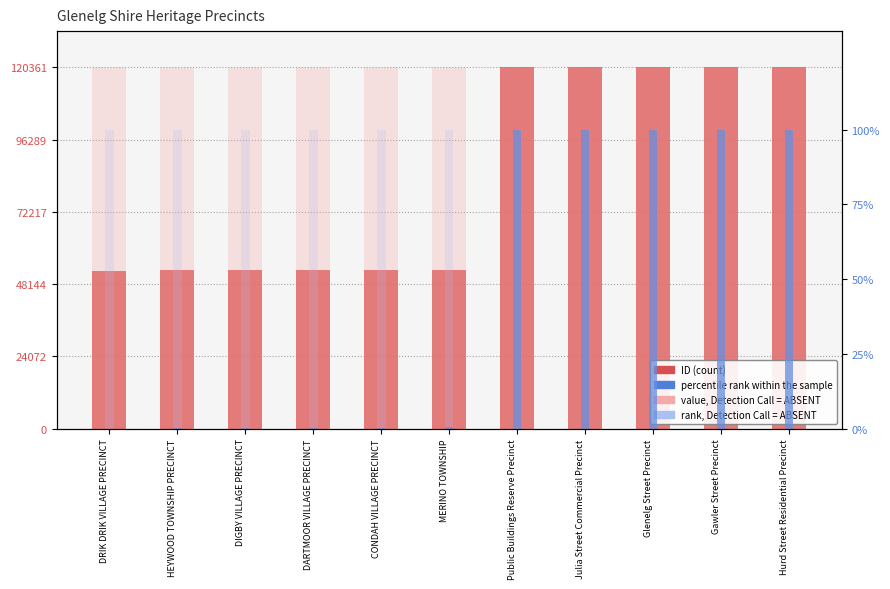

What is the label of the 7th bar from the left?

Public Buildings Reserve Precinct